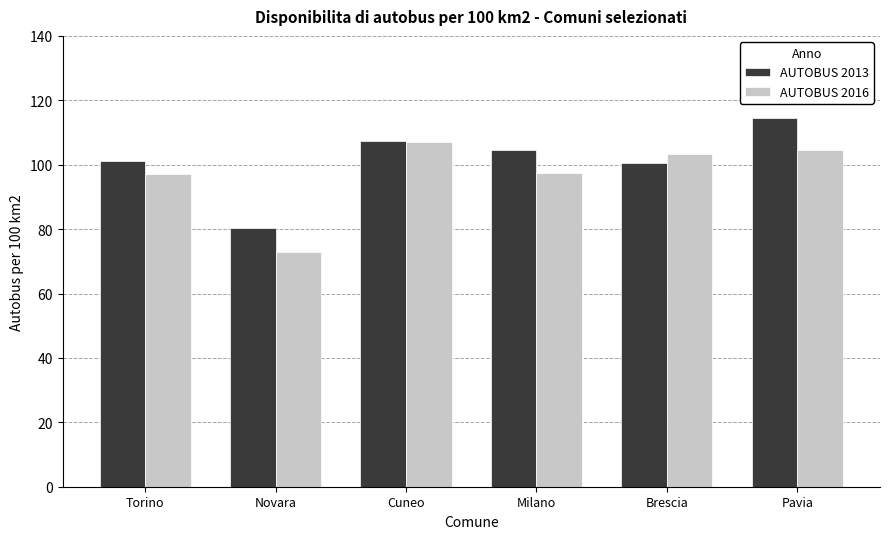

Does the chart contain stacked bars?

No